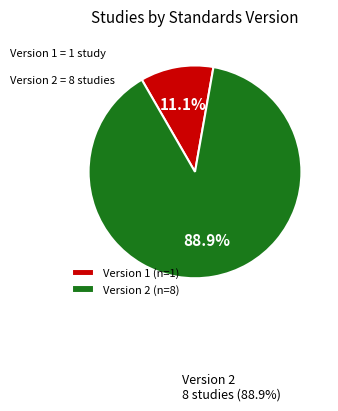

How many segments does this pie chart have?

2